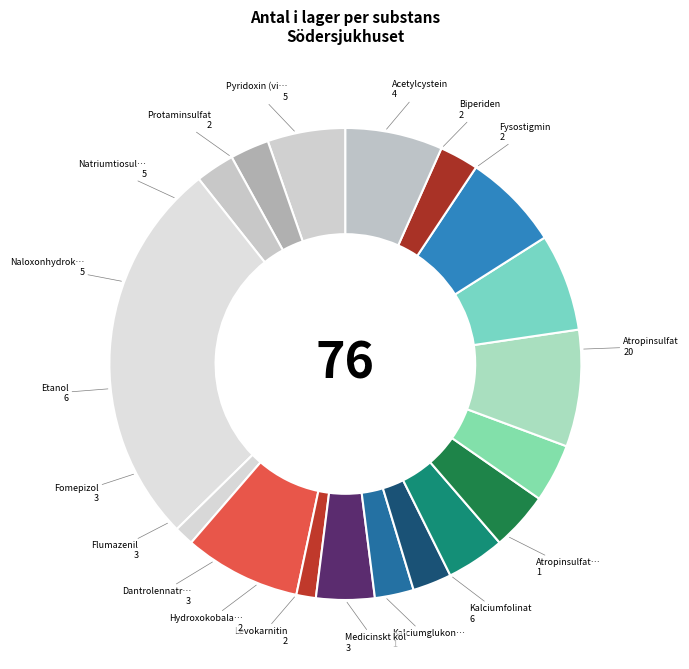

Is there any slice that represents more than half of the pie?

No